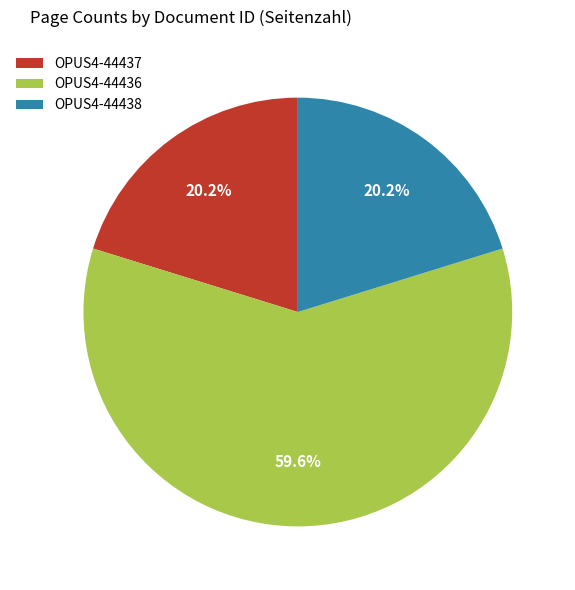

To the nearest percent, what percentage of the pie is OPUS4-44438?

20%